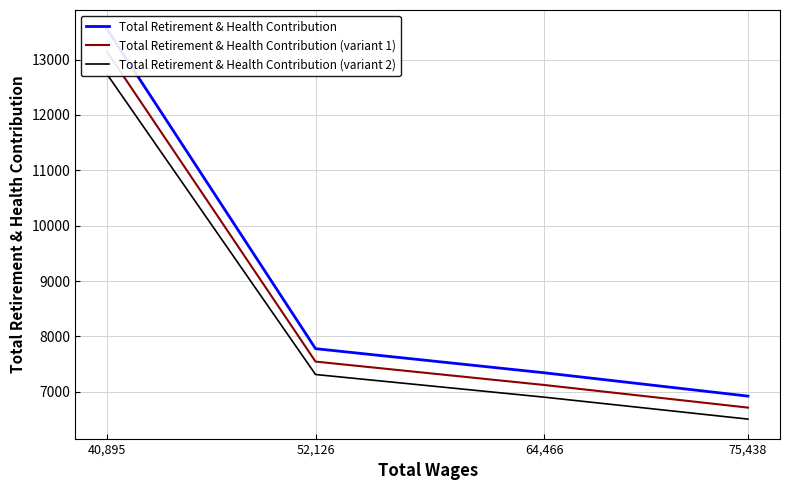

At which category is the sum across all series the highest?

40,895